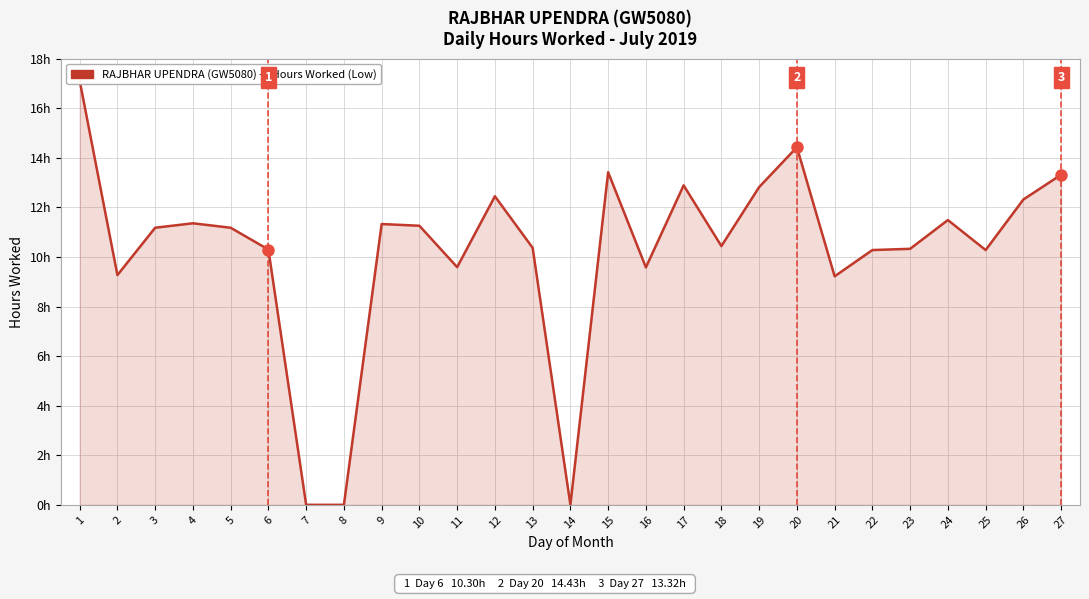

Reading right to left, extract all data points from this chart.

27=13.3	26=12.3	25=10.3	24=11.5	23=10.3	22=10.3	21=9.2	20=14.4	19=12.8	18=10.4	17=12.9	16=9.6	15=13.4	14=0.0	13=10.4	12=12.4	11=9.6	10=11.3	9=11.3	8=0.0	7=0.0	6=10.3	5=11.2	4=11.4	3=11.2	2=9.3	1=17.1